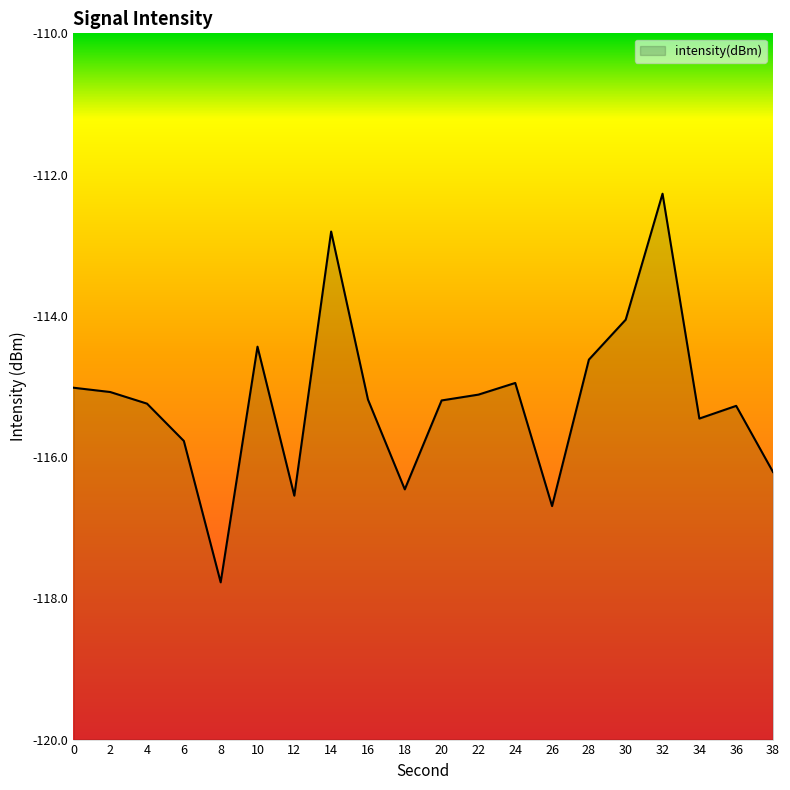

List the labels in order of value, largest first.

32, 14, 30, 10, 28, 24, 0, 2, 22, 16, 20, 4, 36, 34, 6, 38, 18, 12, 26, 8